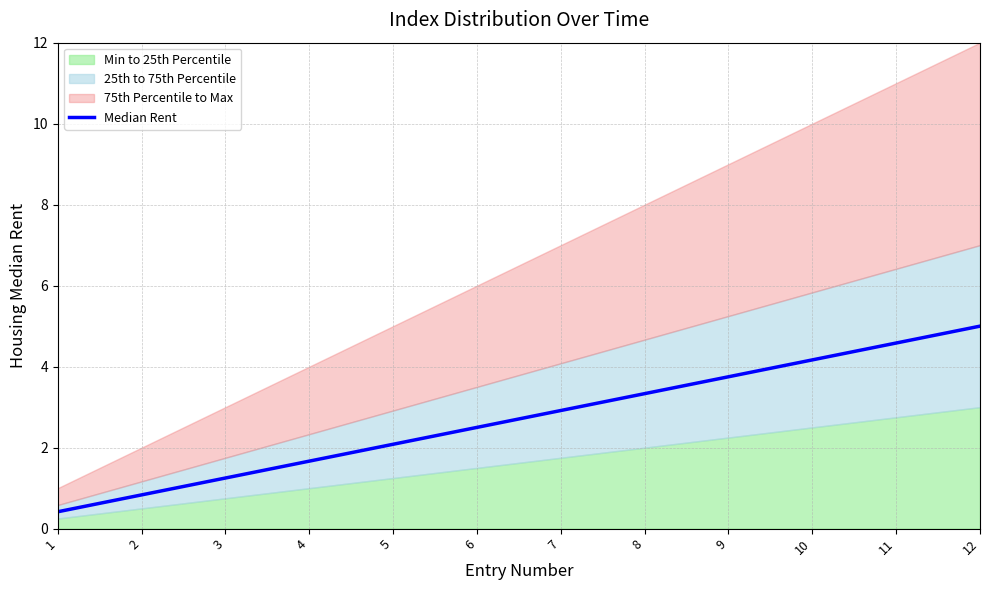

Rank the categories by value from lowest to highest.

1, 2, 3, 4, 5, 6, 7, 8, 9, 10, 11, 12